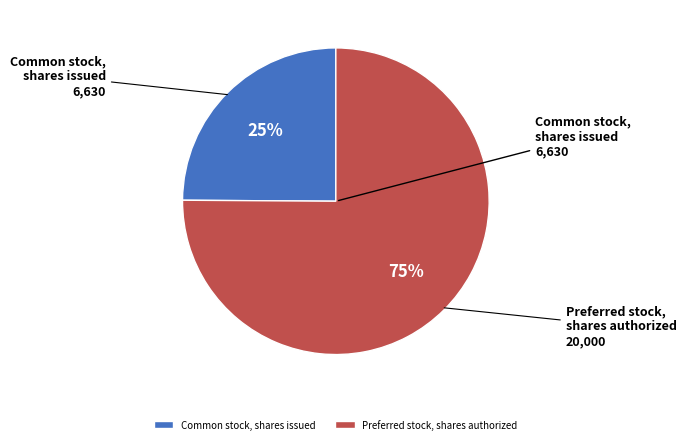

How many segments does this pie chart have?

2